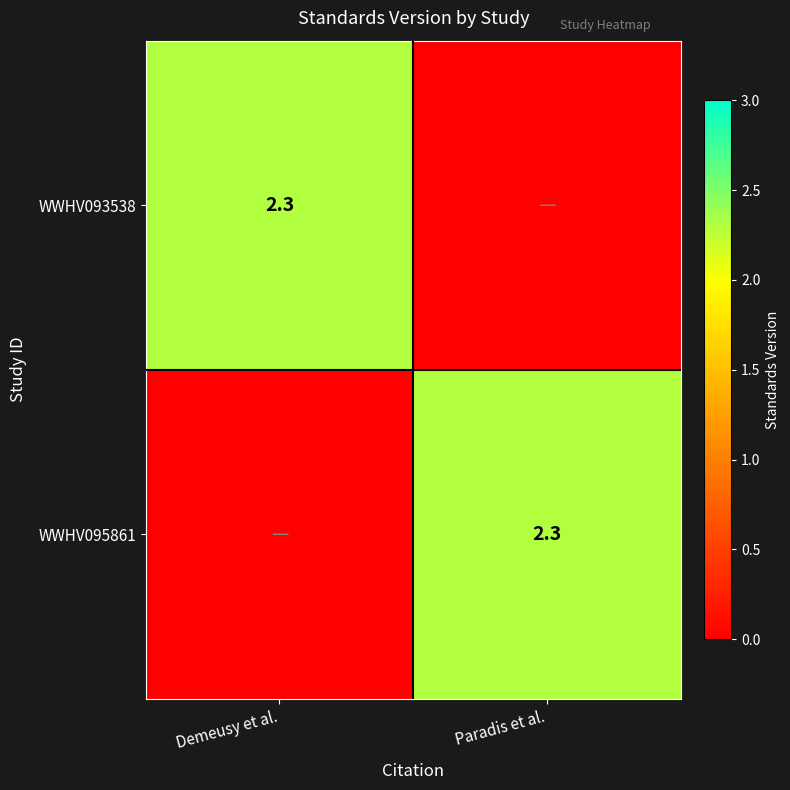

The WWHV095861 series shows 2.3 at Paradis et al.. True or false?

True